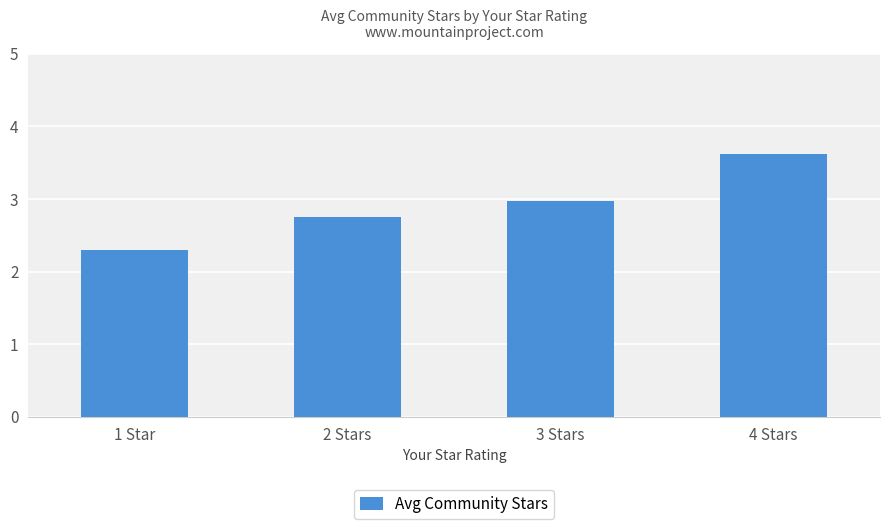

What is the label of the 1st bar from the left?

1 Star